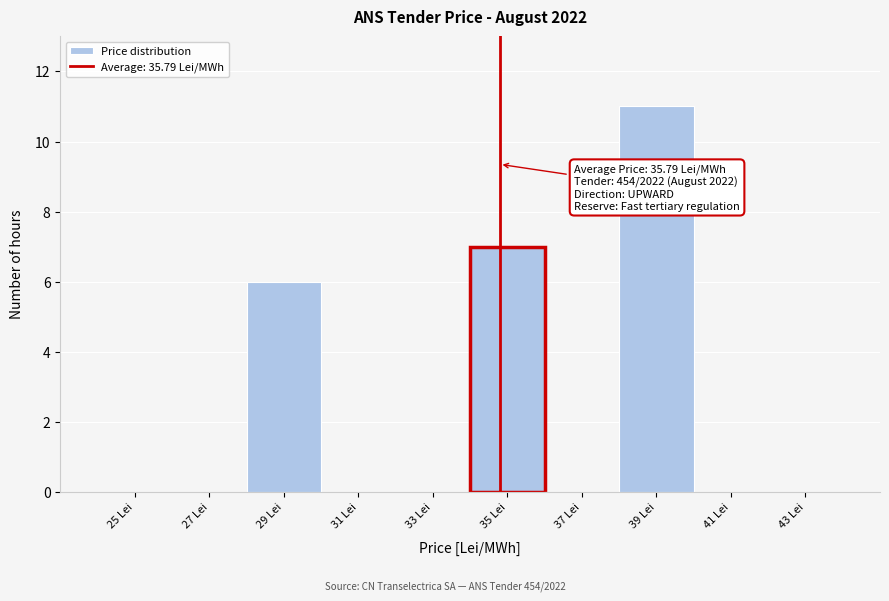

Reading left to right, transcribe all the data shown in this chart.

25 Lei=0	27 Lei=0	29 Lei=6	31 Lei=0	33 Lei=0	35 Lei=7	37 Lei=0	39 Lei=11	41 Lei=0	43 Lei=0